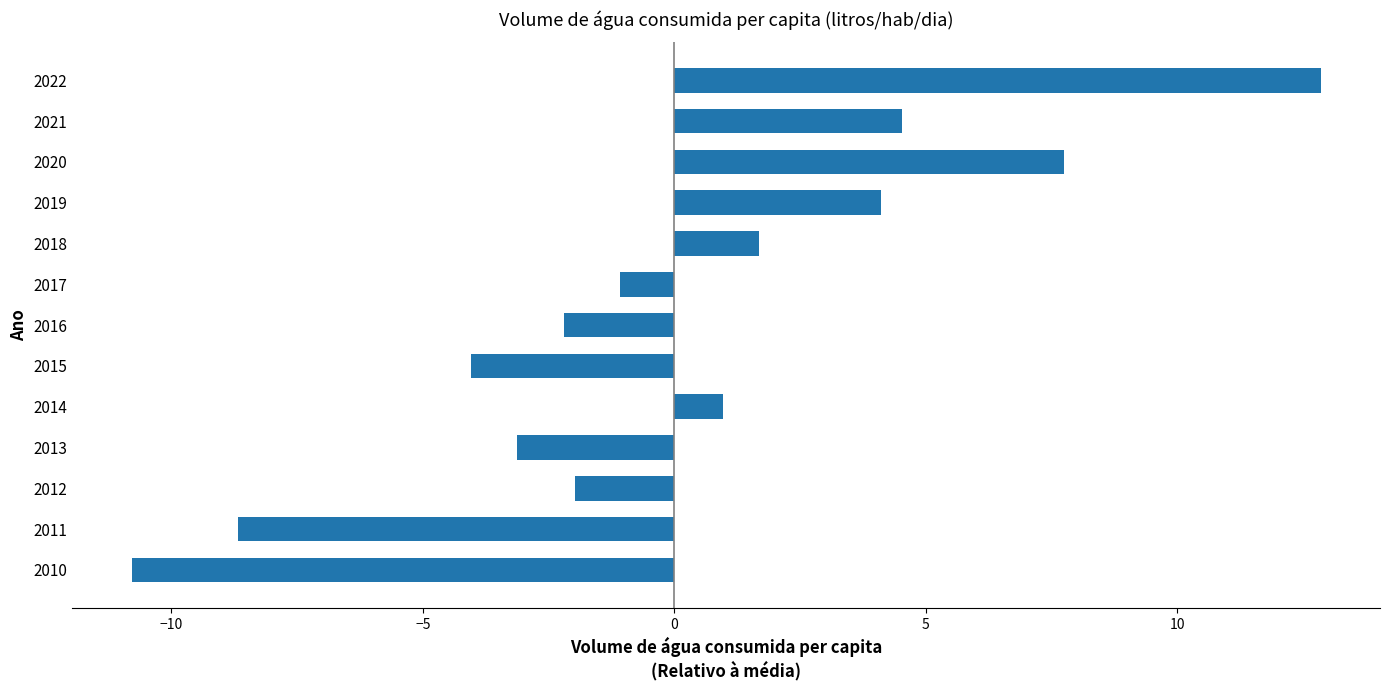

What is the difference between the second highest and minimum values?

18.5